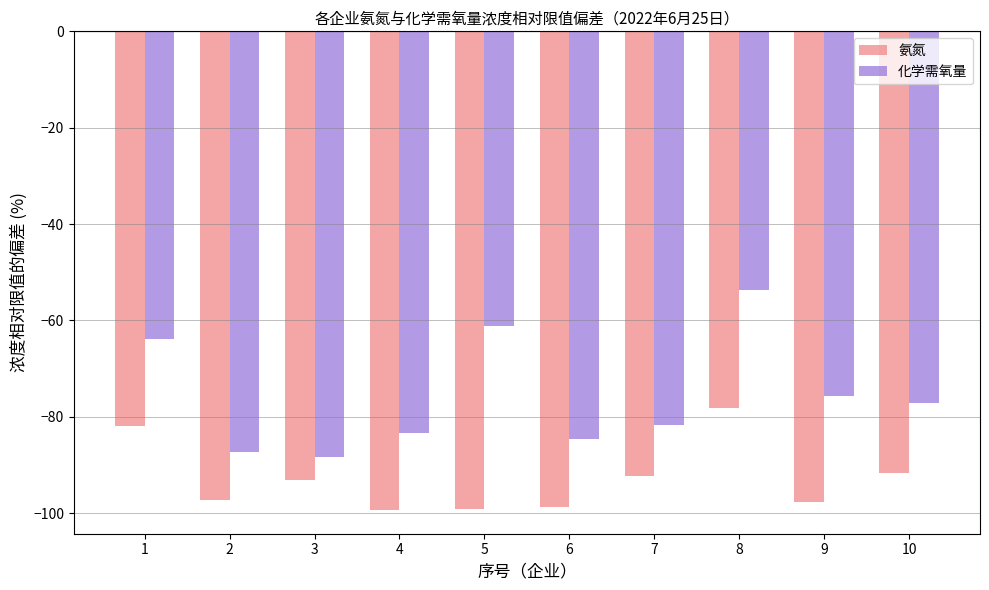

What value does the 氨氮 series have at 7?

-92.2